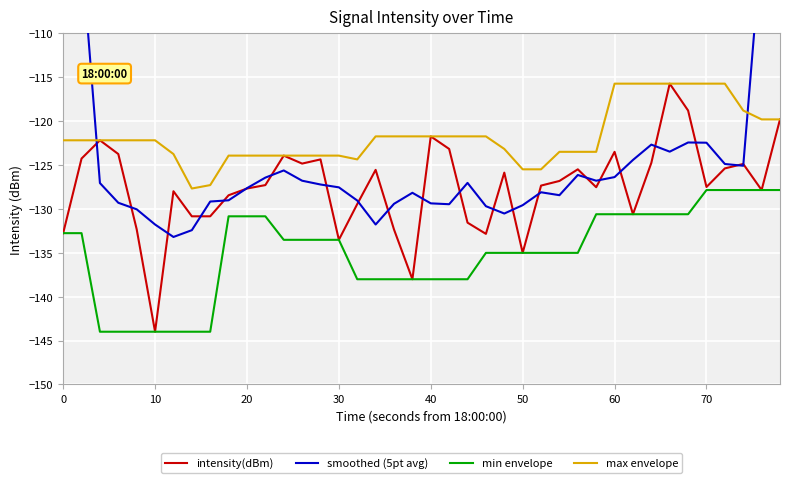

What are all the series names shown in the legend?

intensity(dBm), smoothed (5pt avg), min envelope, max envelope